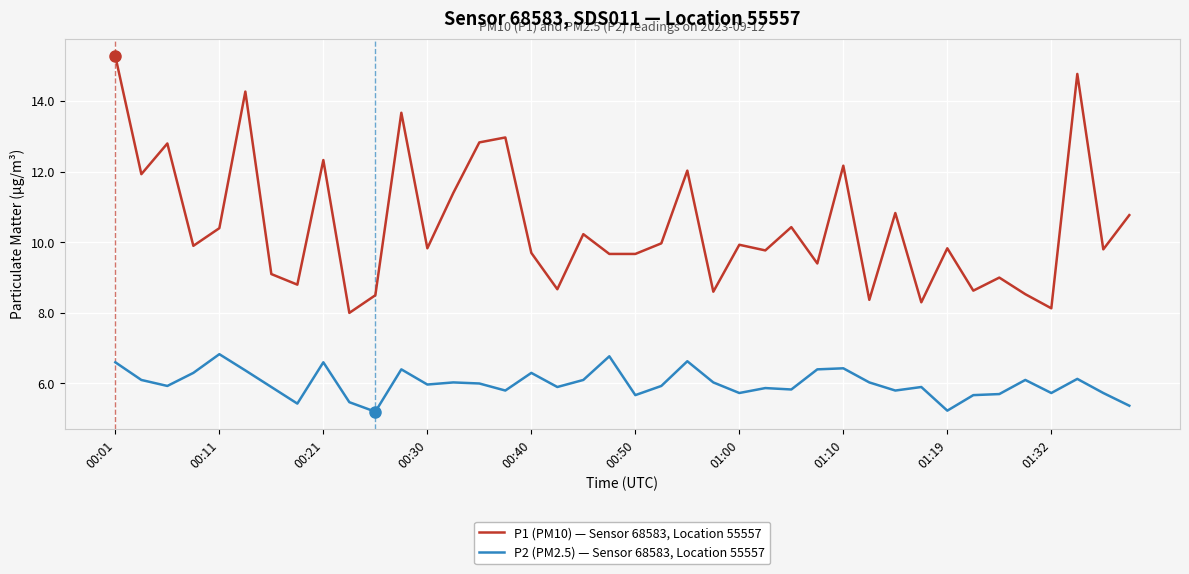

Which series has the largest total across all categories?

P1 (PM10) — Sensor 68583, Location 55557